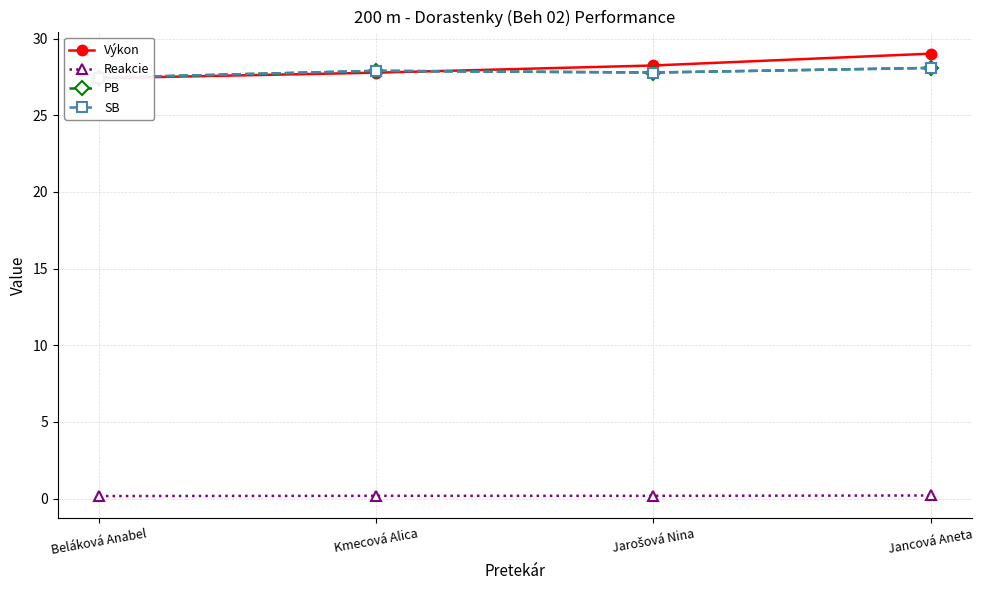

True or false: SB has more than 0 points higher than both neighbors.

True